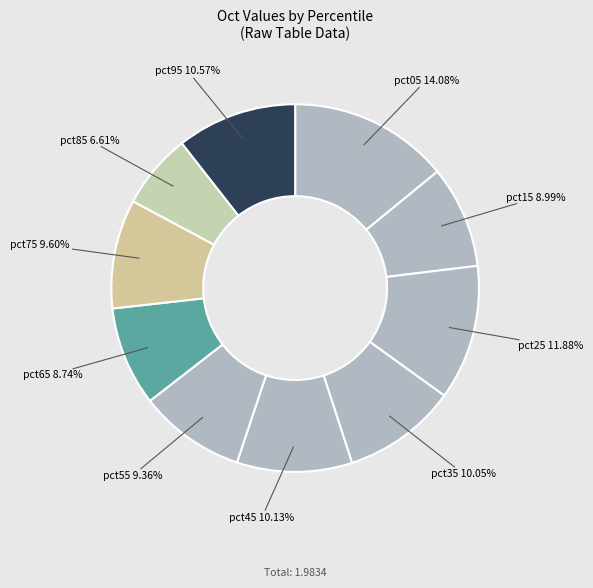

The pct15 slice represents 9% of the pie. True or false?

True